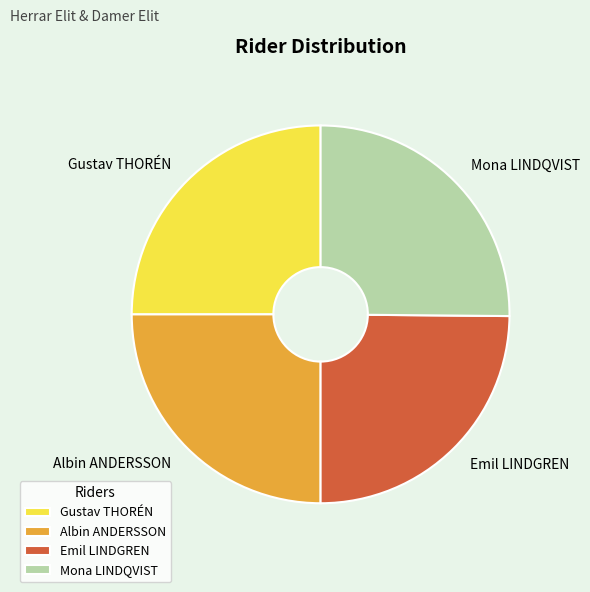

The Mona LINDQVIST slice represents 31% of the pie. True or false?

False